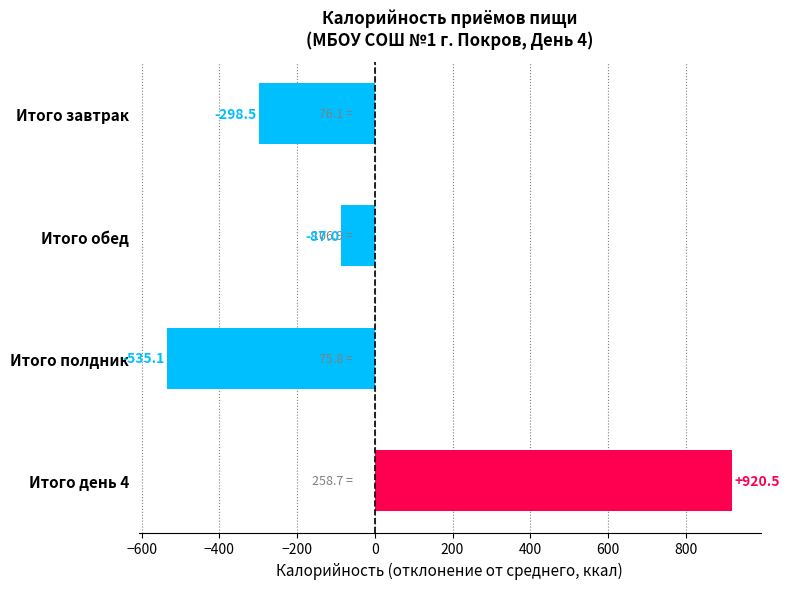

Reading top to bottom, what are all the values shown in this chart?

Итого завтрак=-298.5	Итого обед=-87.0	Итого полдник=-535.1	Итого день 4=920.5